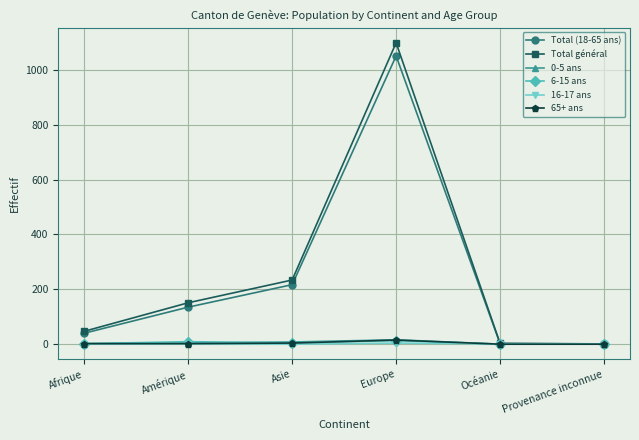

Read the 65+ ans value at Asie.

4